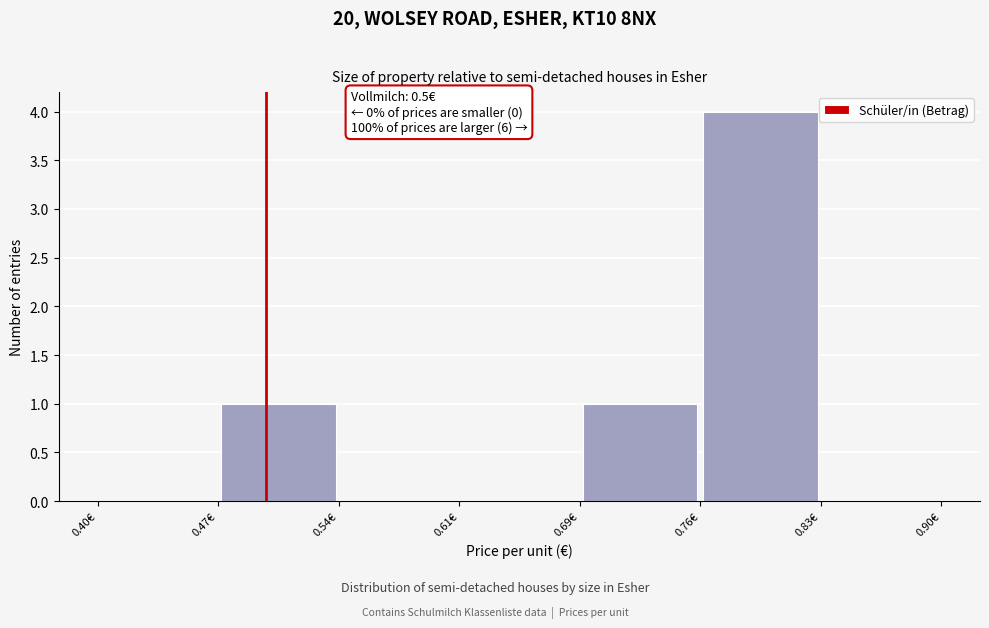

Which range on the x-axis has the tallest bar?

0.76 to 0.83